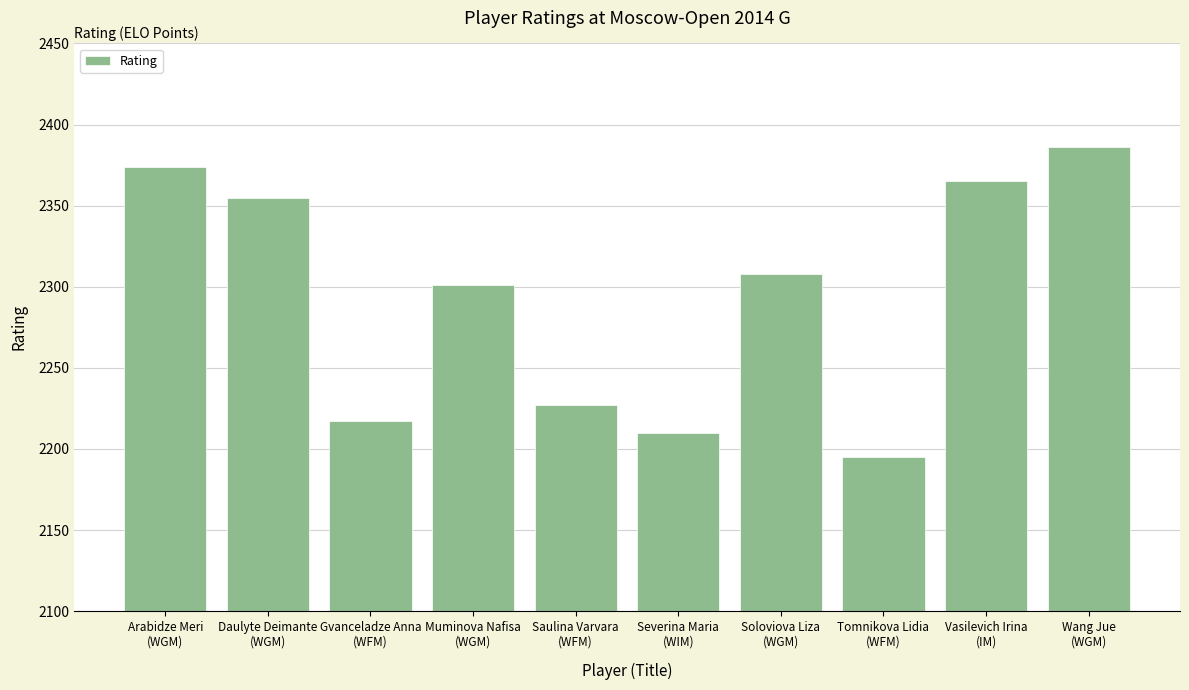

How many bars are there in total?

10